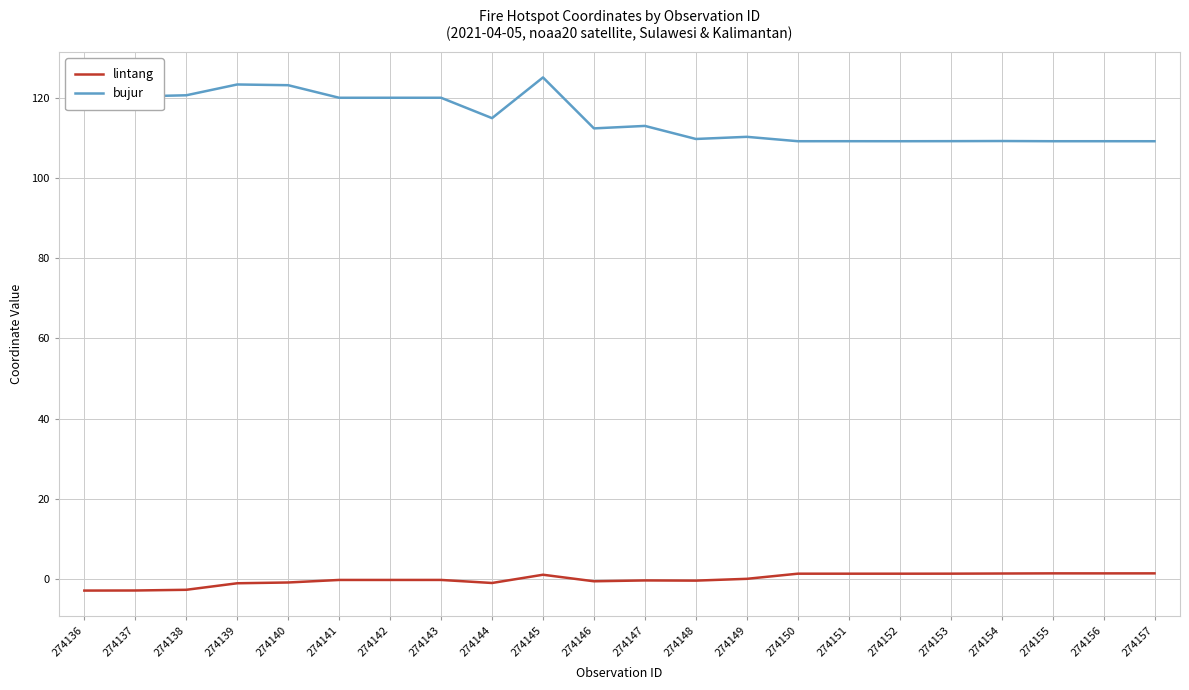

What are all the series names shown in the legend?

lintang, bujur